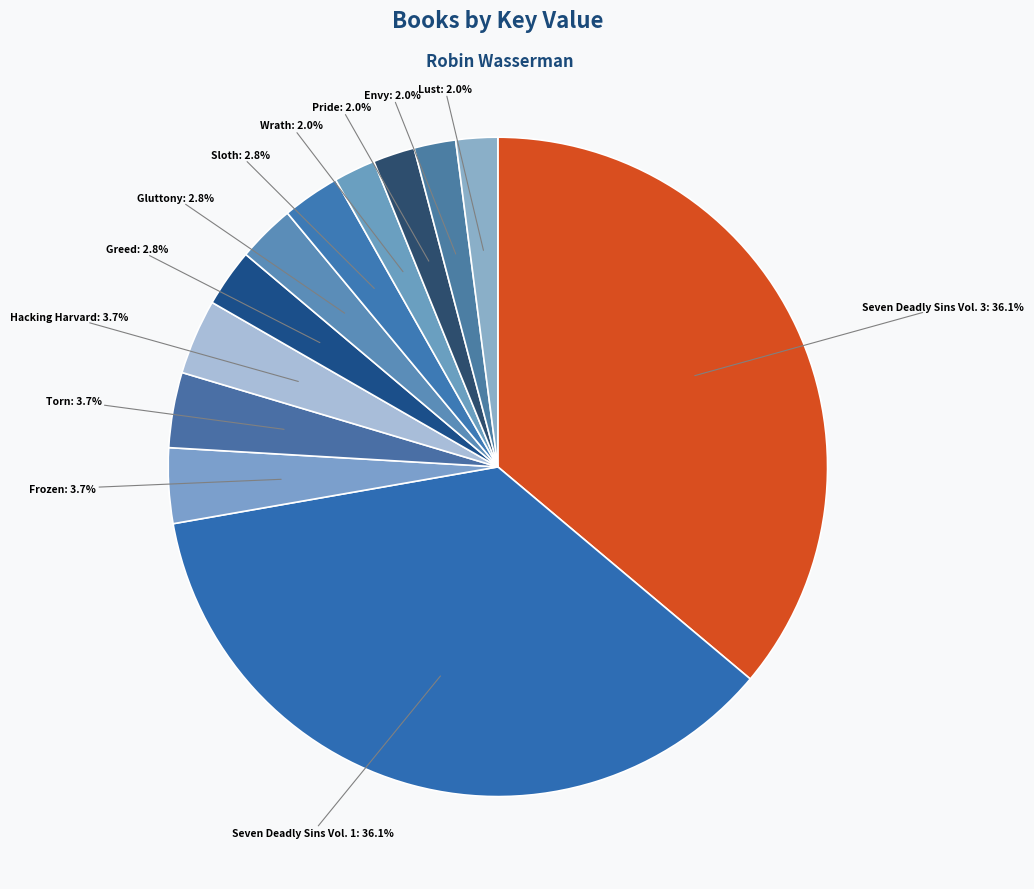

How many segments does this pie chart have?

12